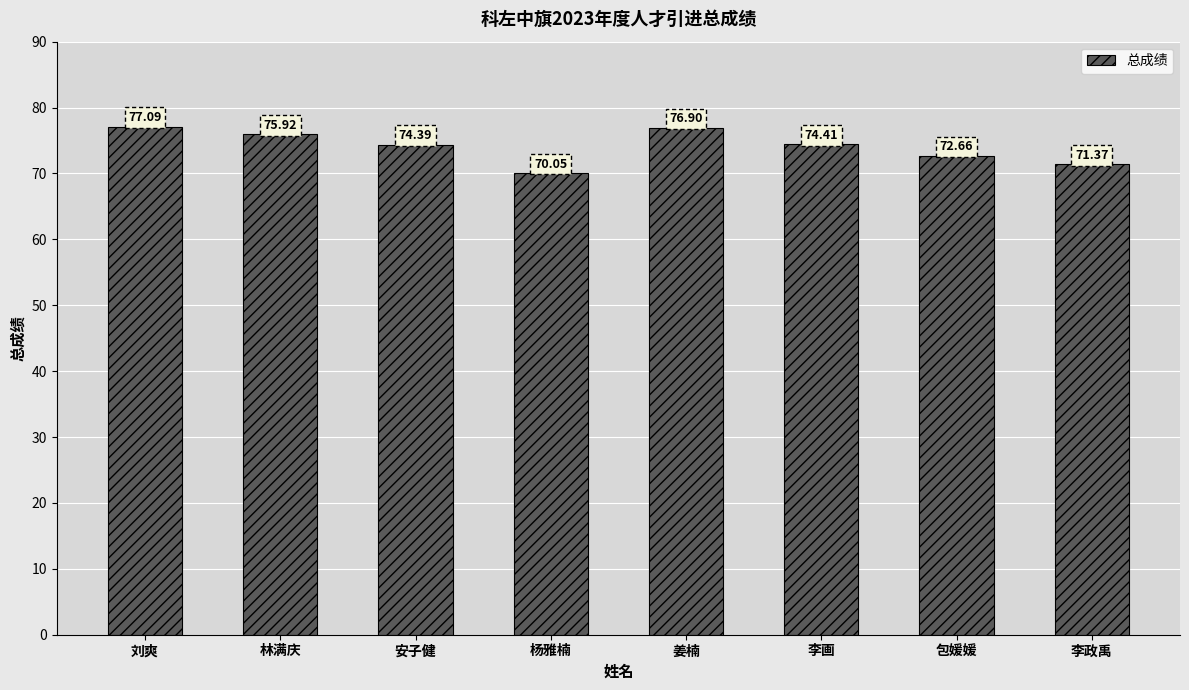

Between 林满庆 and 安子健, which is larger?

林满庆